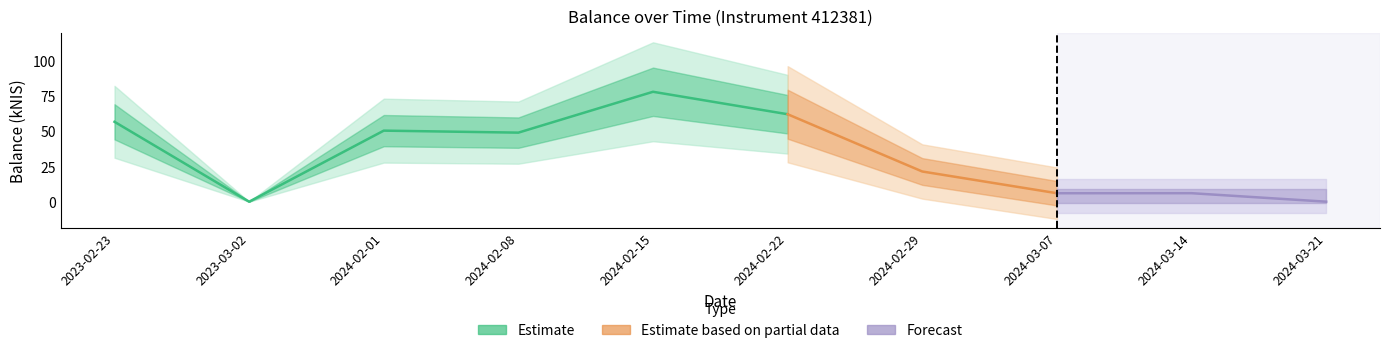

What is the label of the 9th point from the right?

2023-03-02